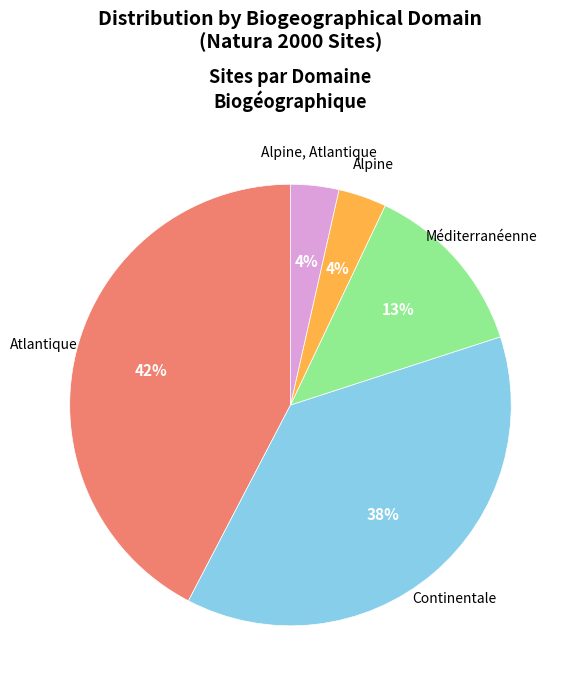

To the nearest percent, what is the average slice percentage?

20%